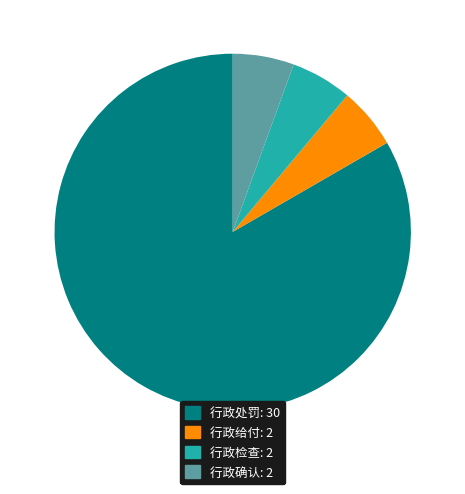

Is 行政确认: 2 the majority of the pie?

No